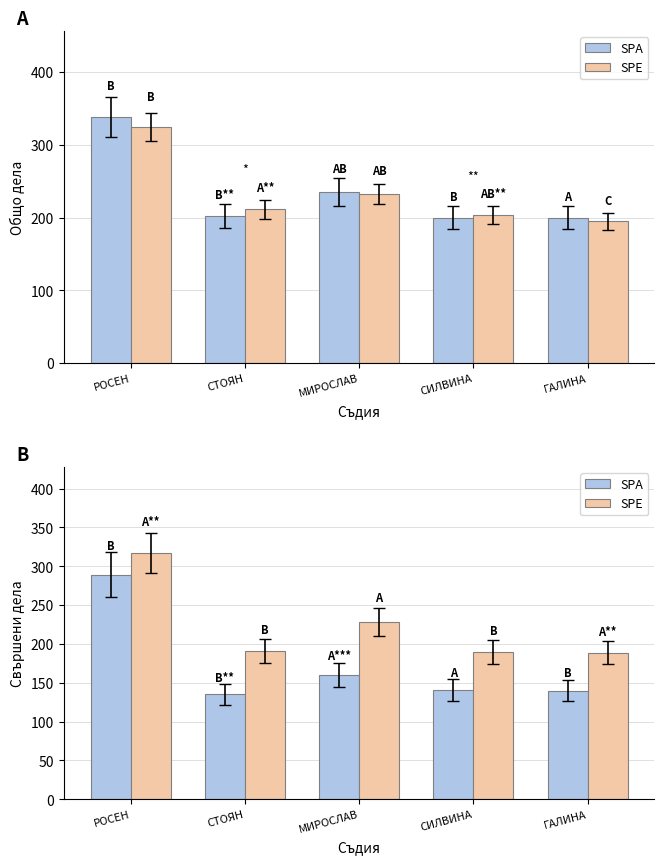

What is the difference between the SPA values at РОСЕН and СИЛВИНА?

148